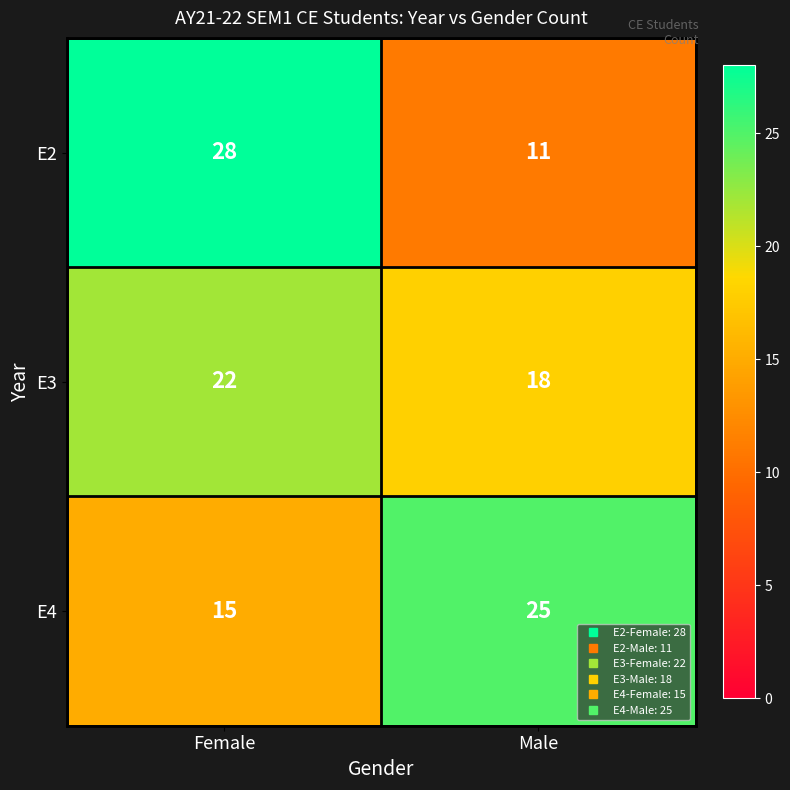

What is the difference between the highest and lowest values at Female?

13